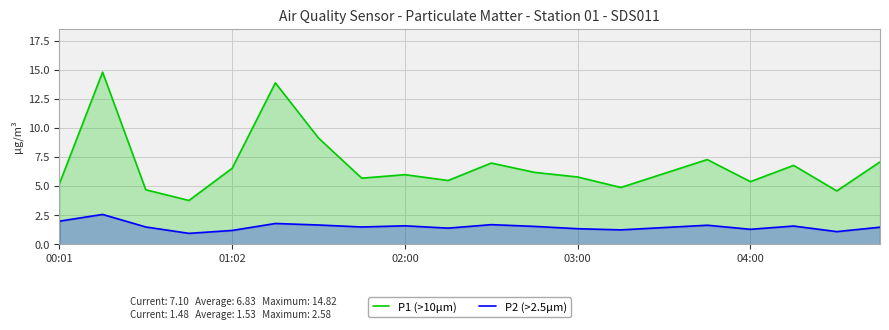

List the series in order of their overall mean, highest first.

P1 (>10µm), P2 (>2.5µm)